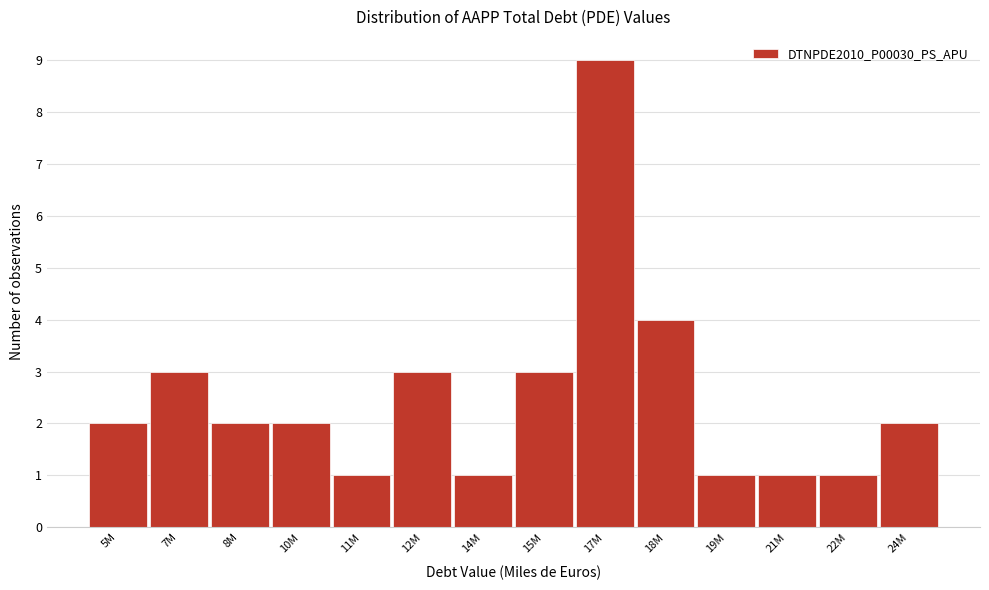

Reading left to right, list all the values displayed in this chart.

2	3	2	2	1	3	1	3	9	4	1	1	1	2